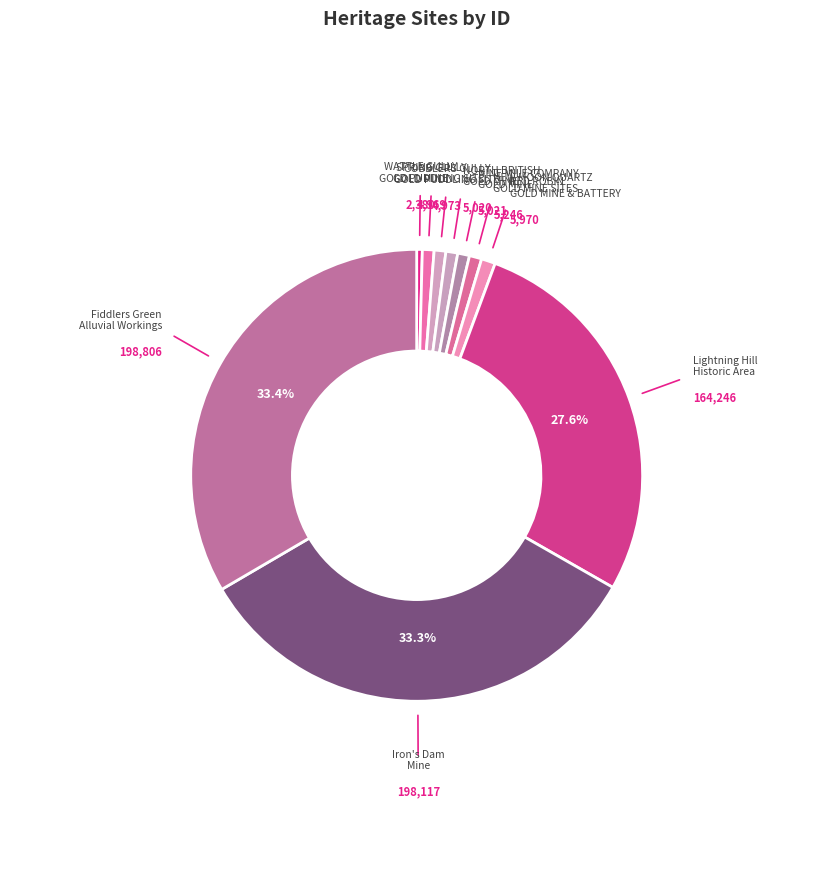

Count the number of slices in the pie.

10